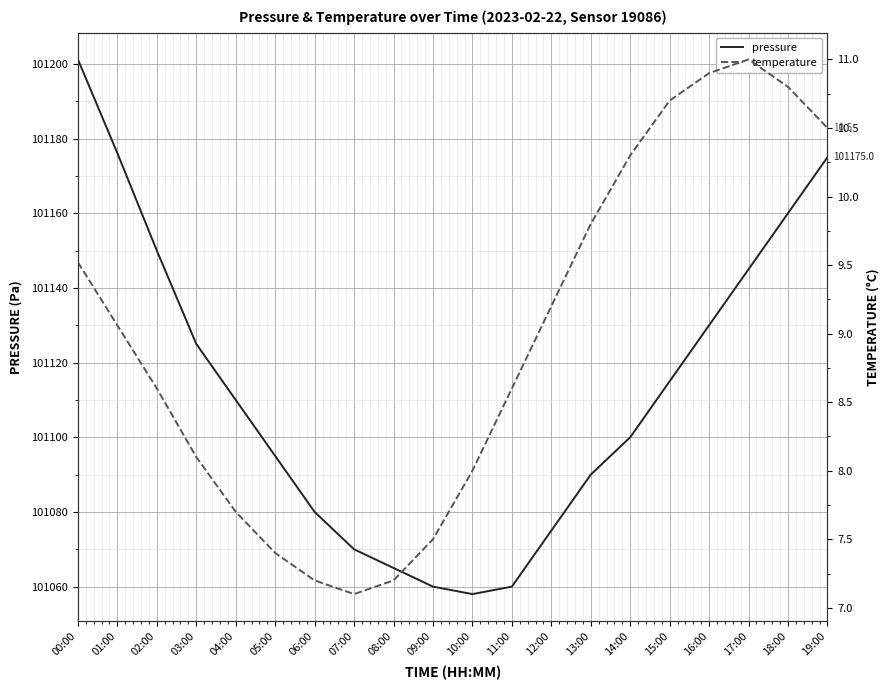

What is the label of the 2nd point from the right?

18:00